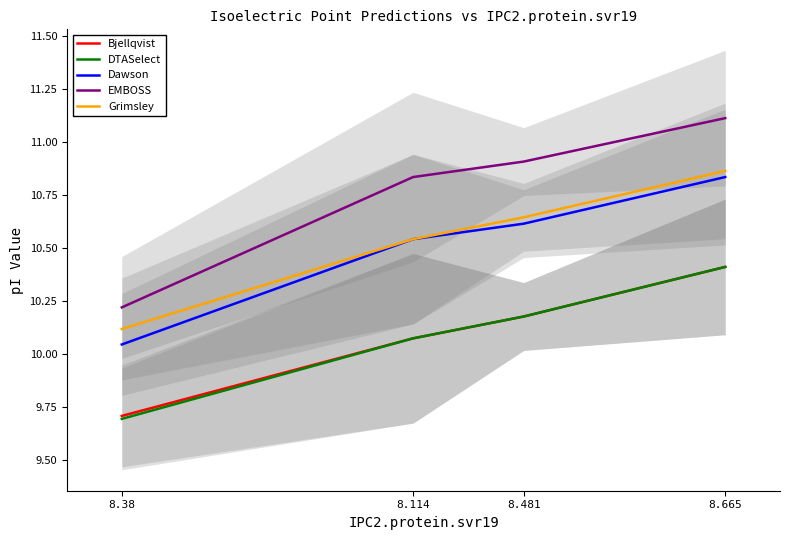

What is the highest value of the EMBOSS series?

11.1